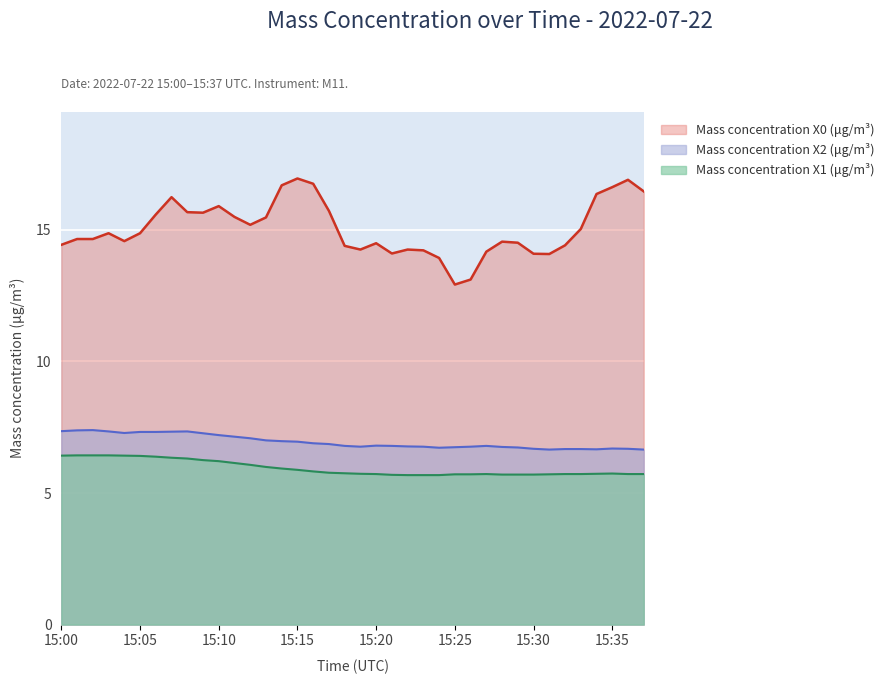

Is it true that Mass concentration X2 (μg/m³) equals 7.0 at 15:14?

True